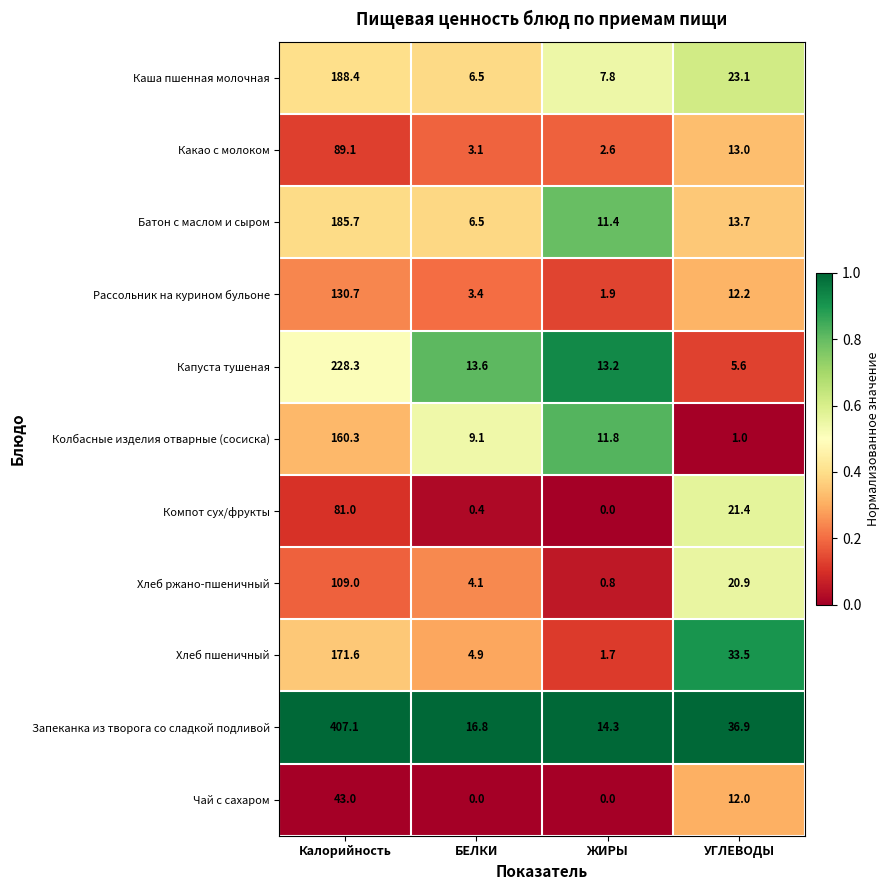

Which series has the largest total across all categories?

Запеканка из творога со сладкой подливой